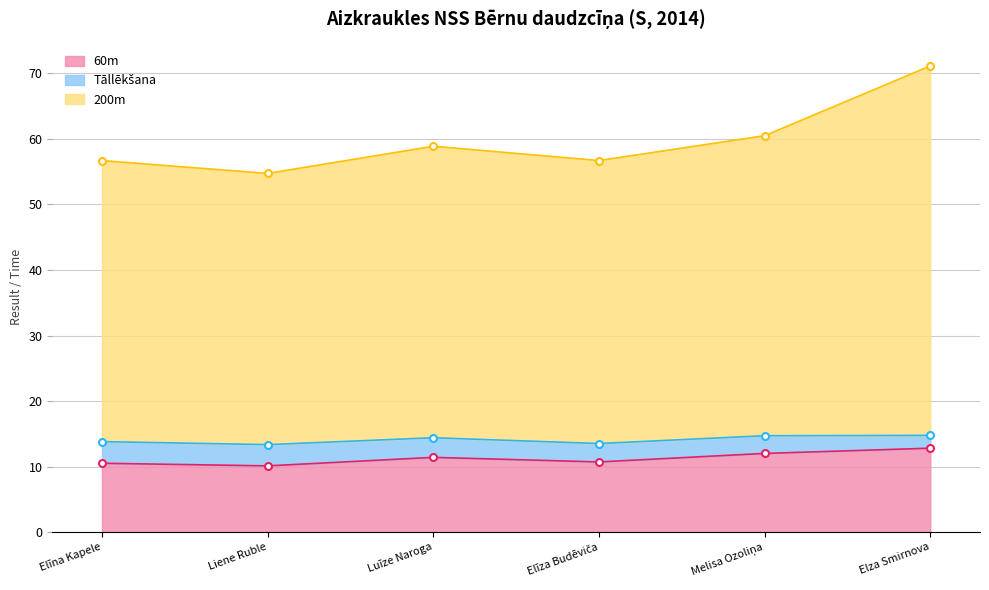

Is it true that 60m equals 11.4 at Luīze Naroga?

True